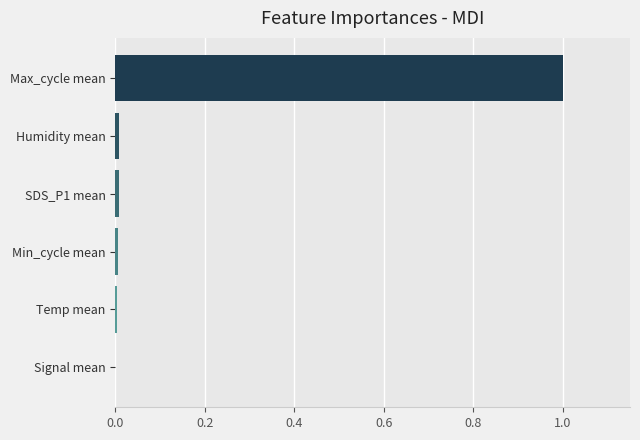

What is the greatest value displayed?

1.0